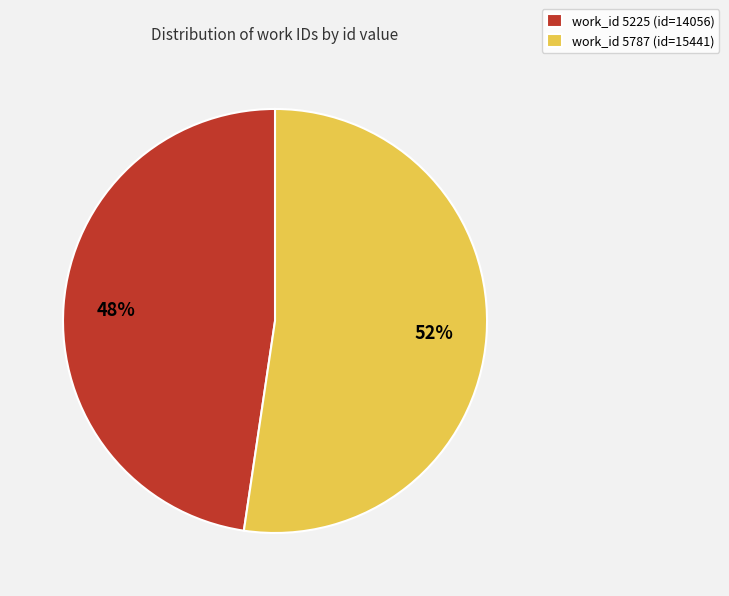

Which slice is the smallest?

work_id 5225 (id=14056)